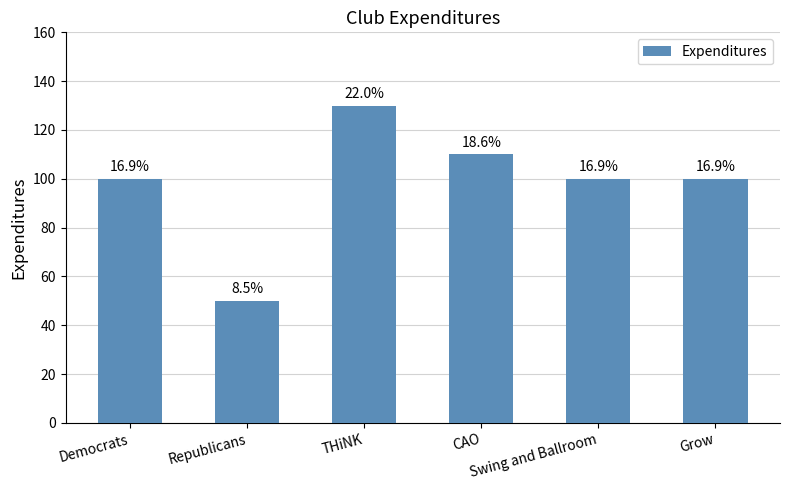

Are the bars horizontal?

No